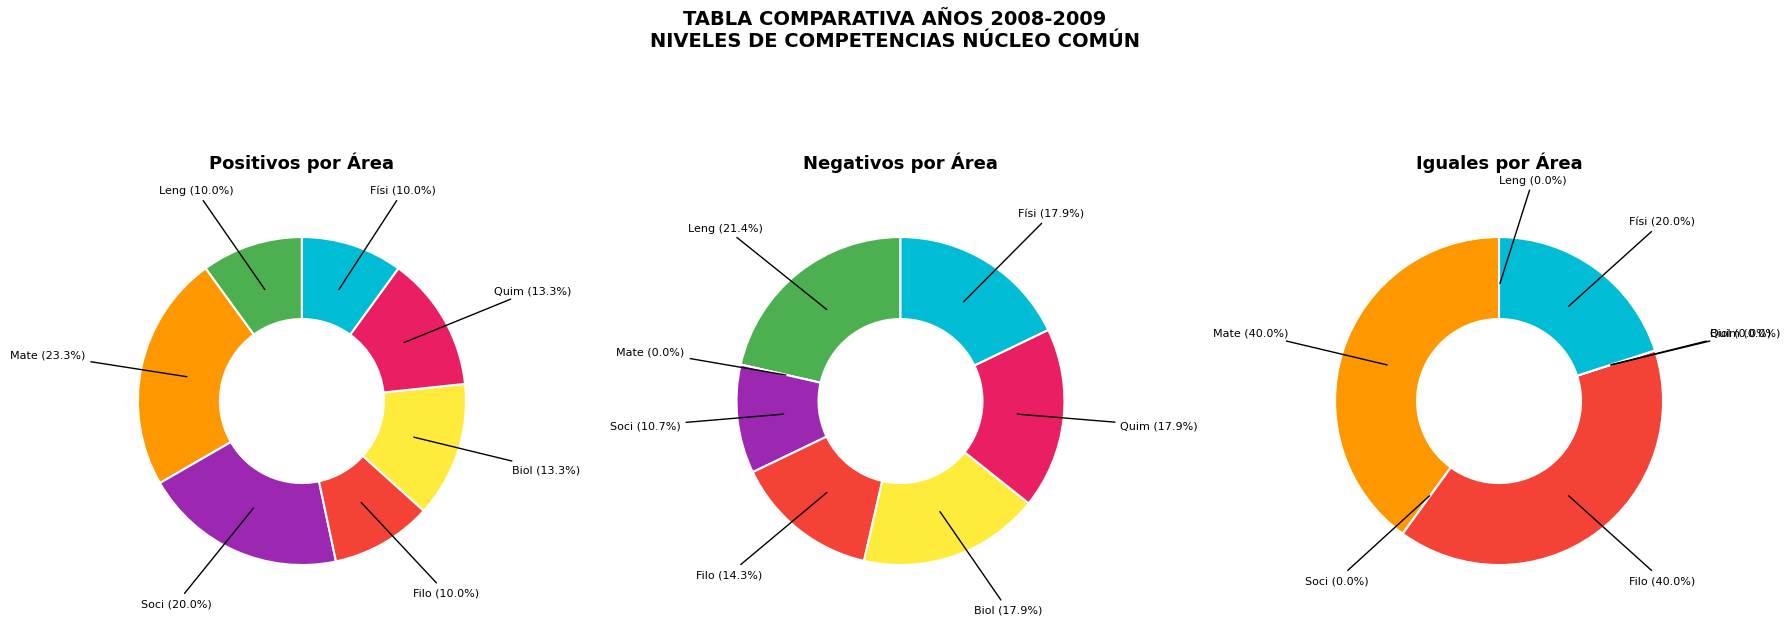

At Biología, list the series in order from largest to smallest.

Negativos, Positivos, Iguales